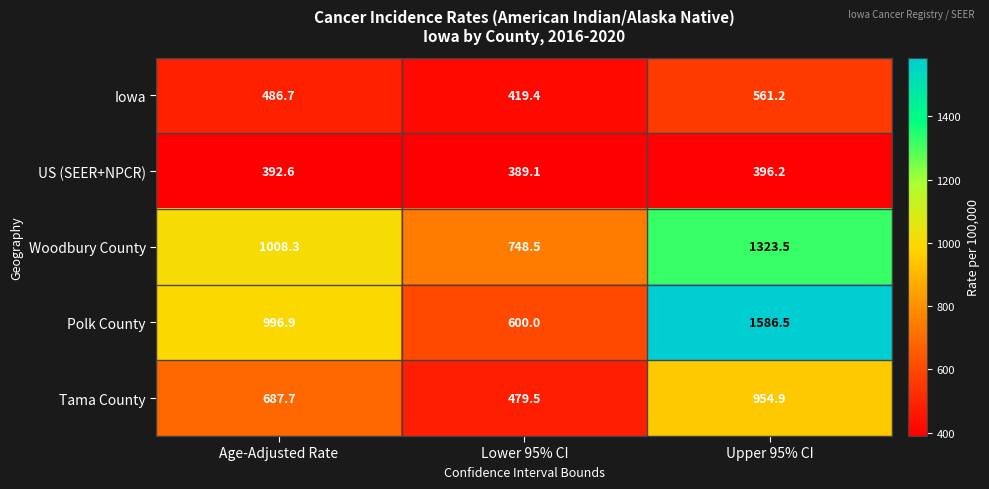

Rank the series by their maximum value, from highest to lowest.

Polk County, Woodbury County, Tama County, Iowa, US (SEER+NPCR)